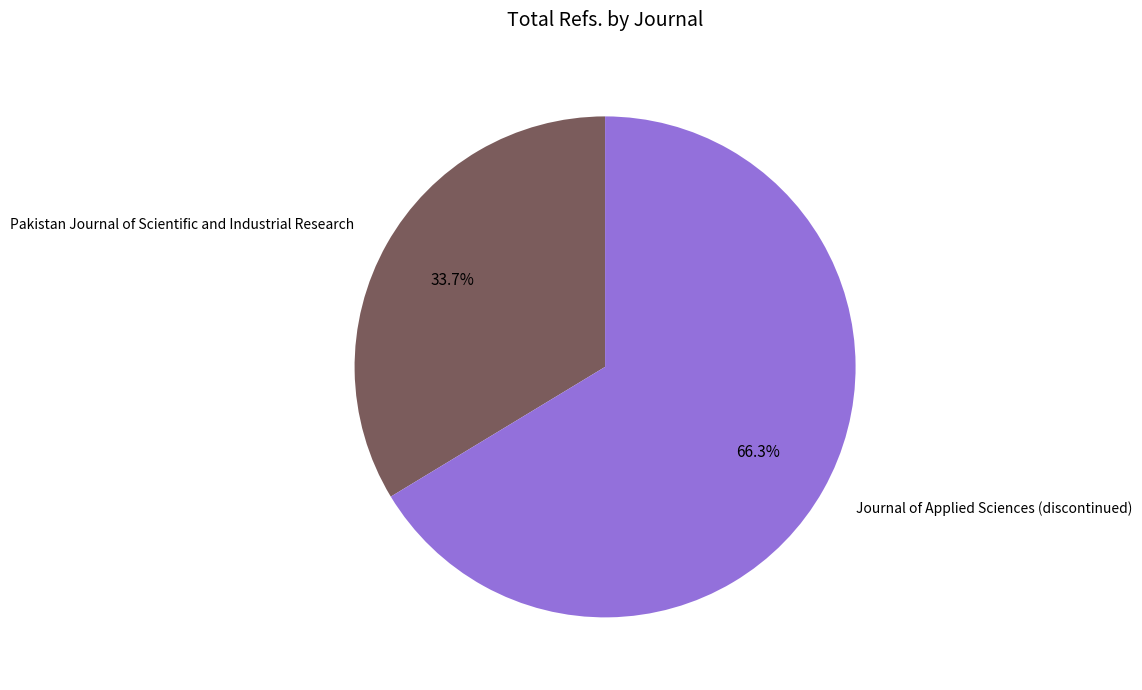

To the nearest percent, what is the difference between the largest and smallest slice percentages?

33%